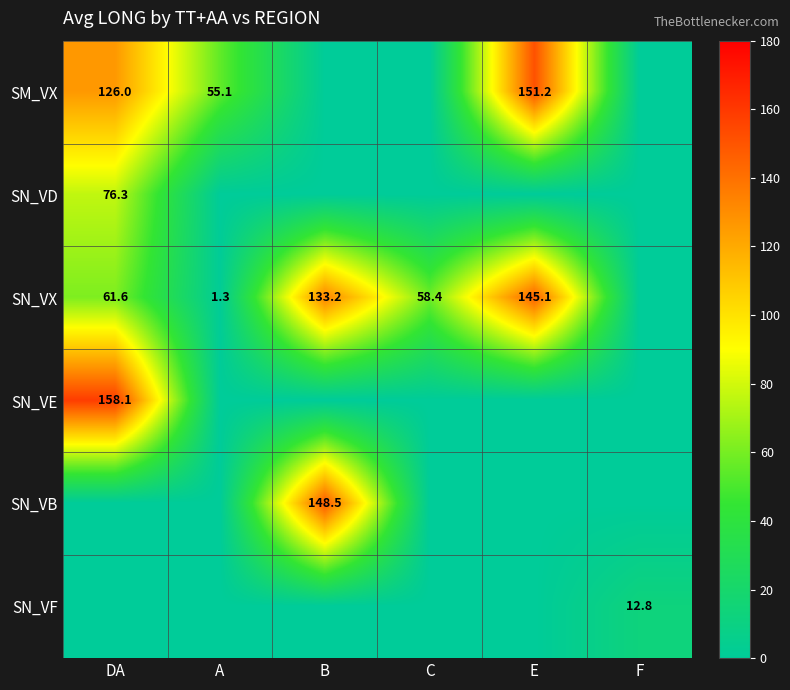

True or false: SM_VX has a value of 29.3 at DA.

False